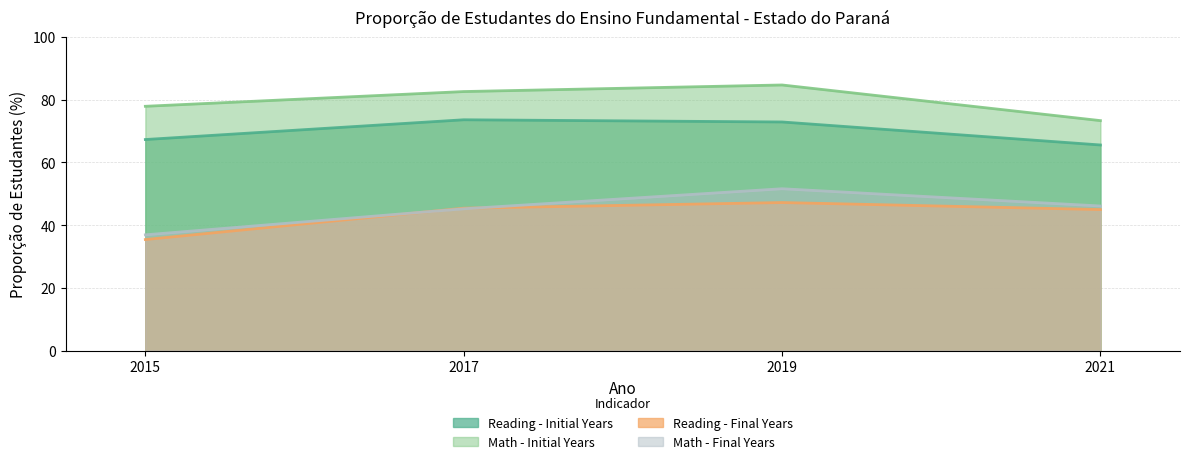

What is the sum of all Math - Initial Years values?

318.5